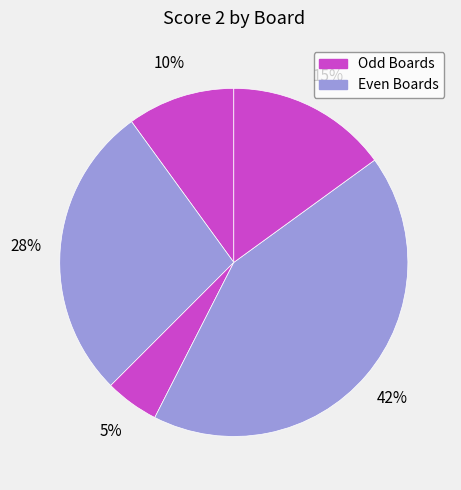

Count the number of slices in the pie.

5